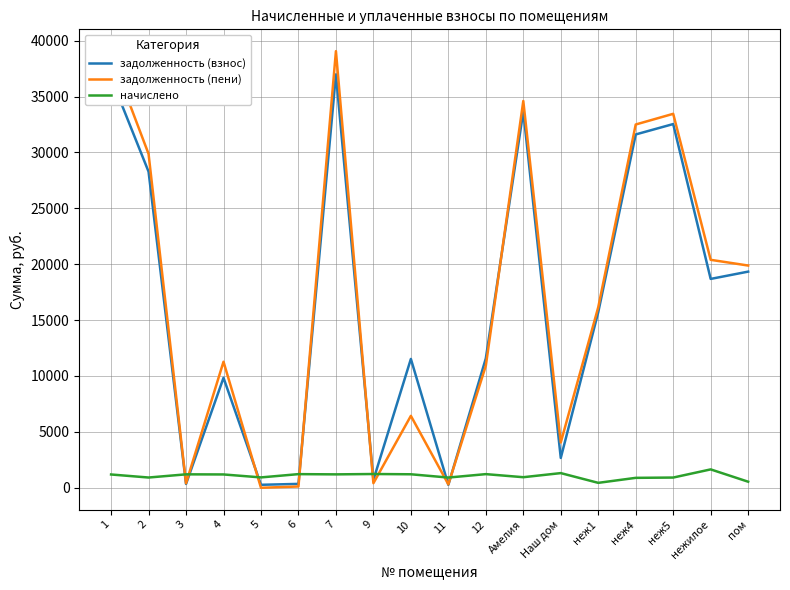

Which series has the largest total across all categories?

задолженность (пени)